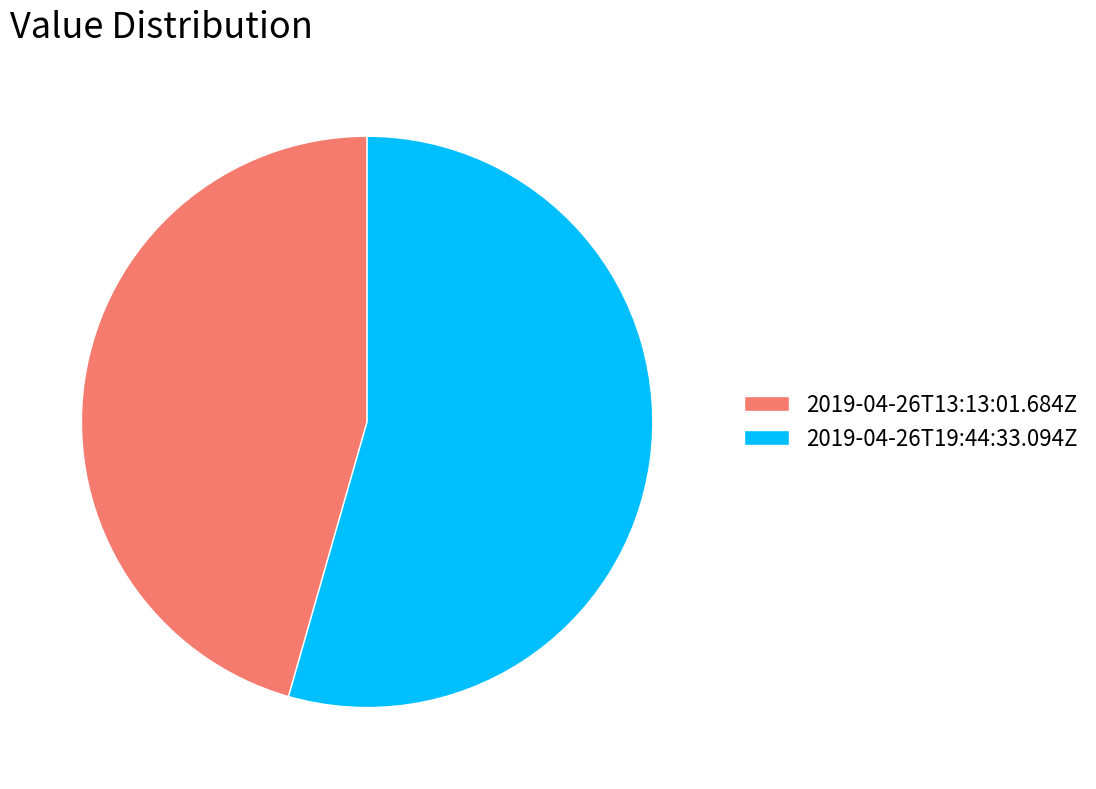

The 2019-04-26T19:44:33.094Z slice represents 54% of the pie. True or false?

True